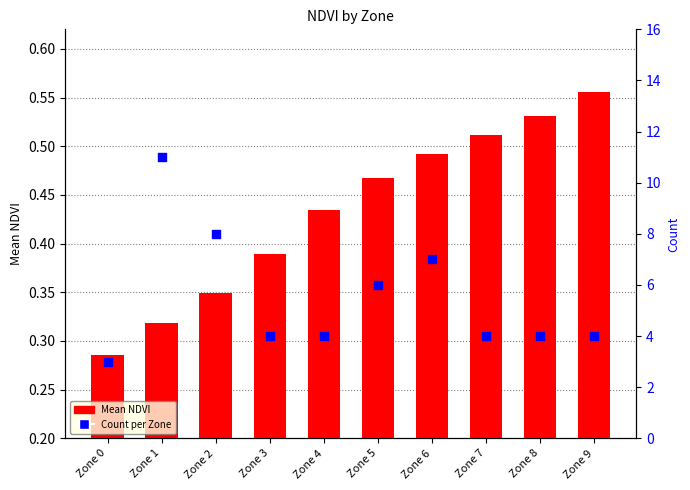

Which series has the largest Y range (max minus min)?

Count